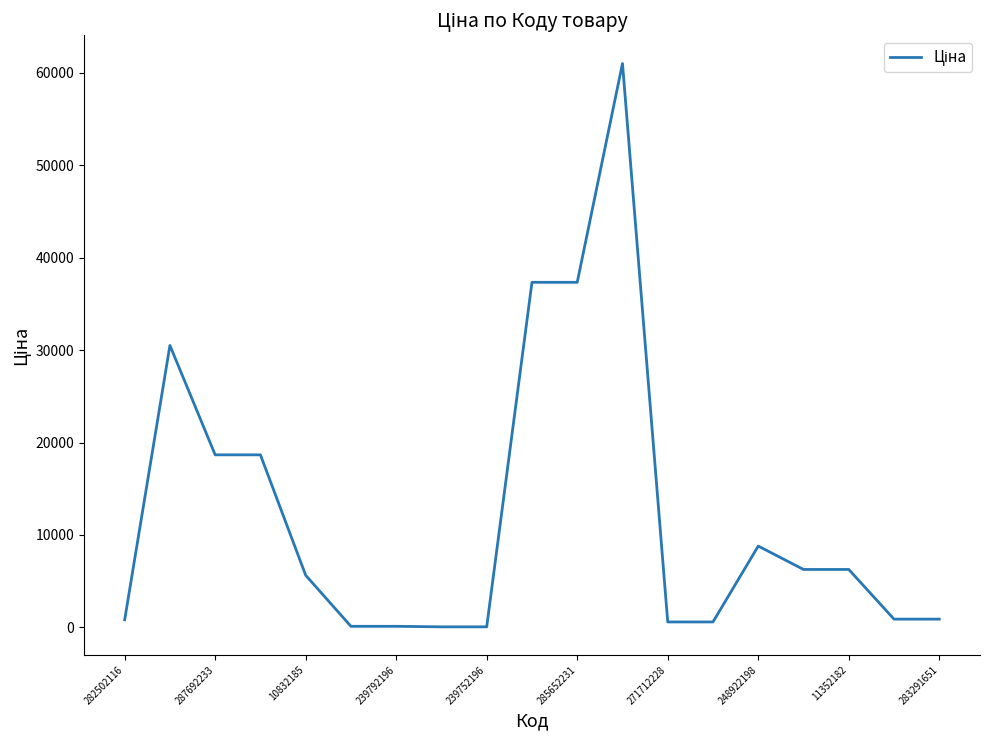

What is the greatest value displayed?

61024.7